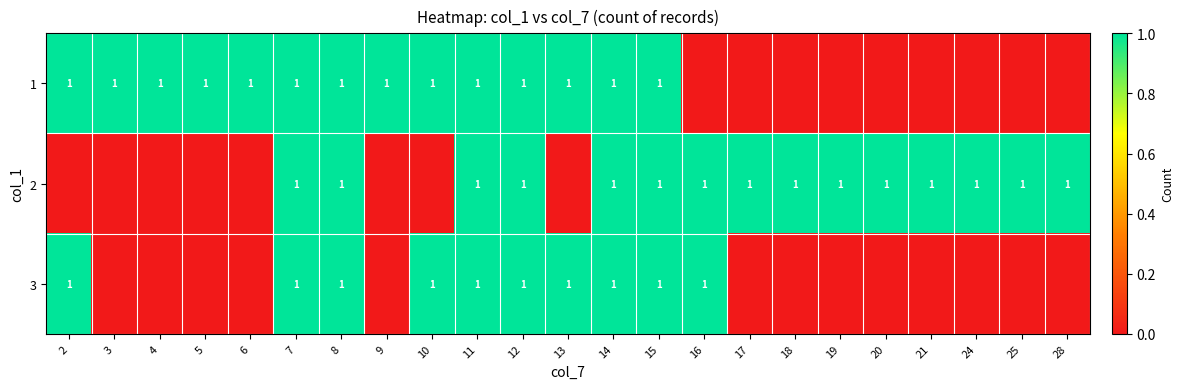

Is it true that 1 equals 1 at 14?

True